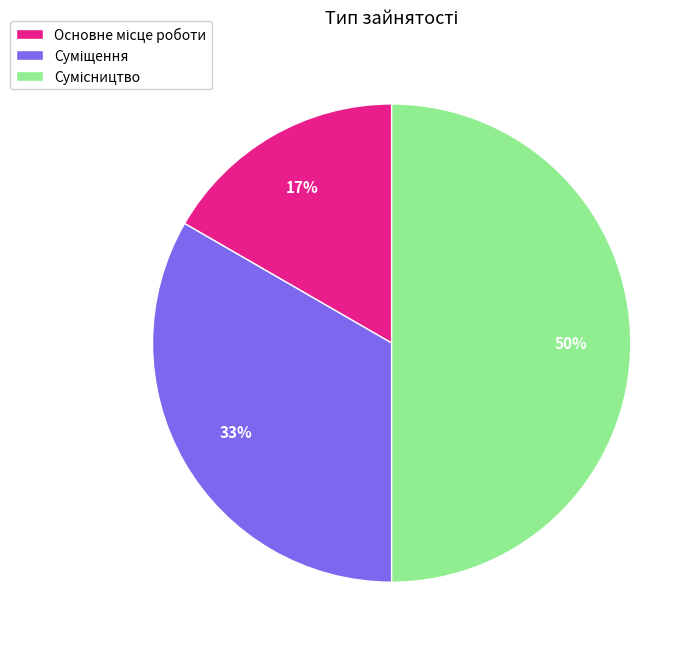

To the nearest percent, what is the average slice percentage?

33%